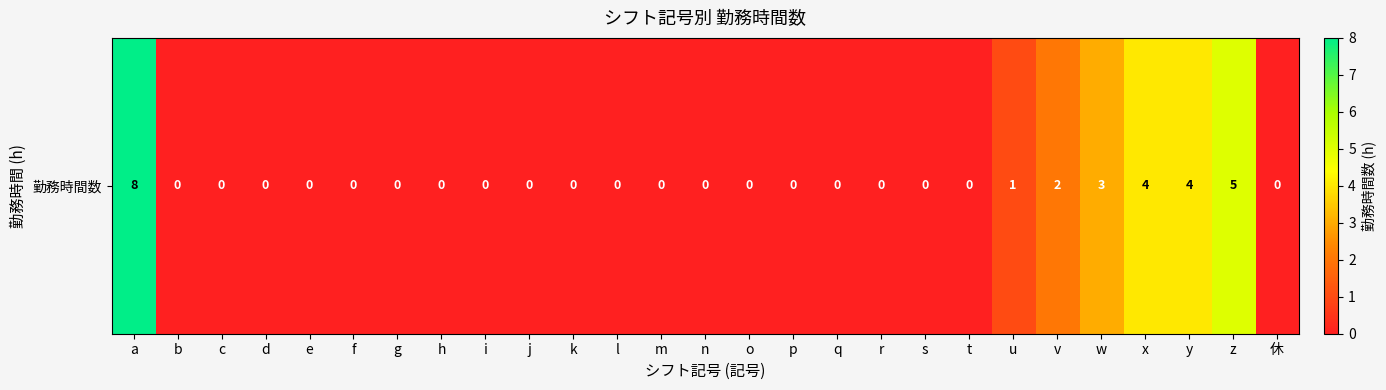

At which label is the value closest to 4?

x